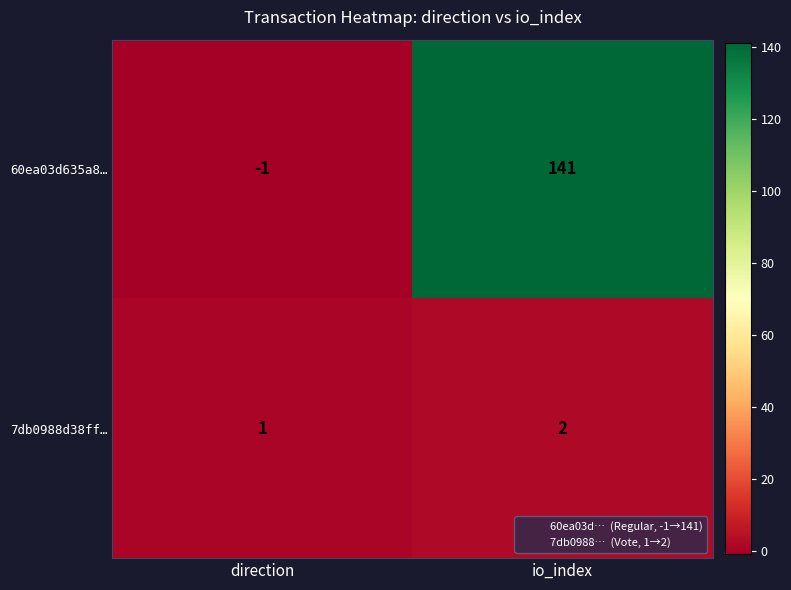

What is the total value across all series at io_index?

143